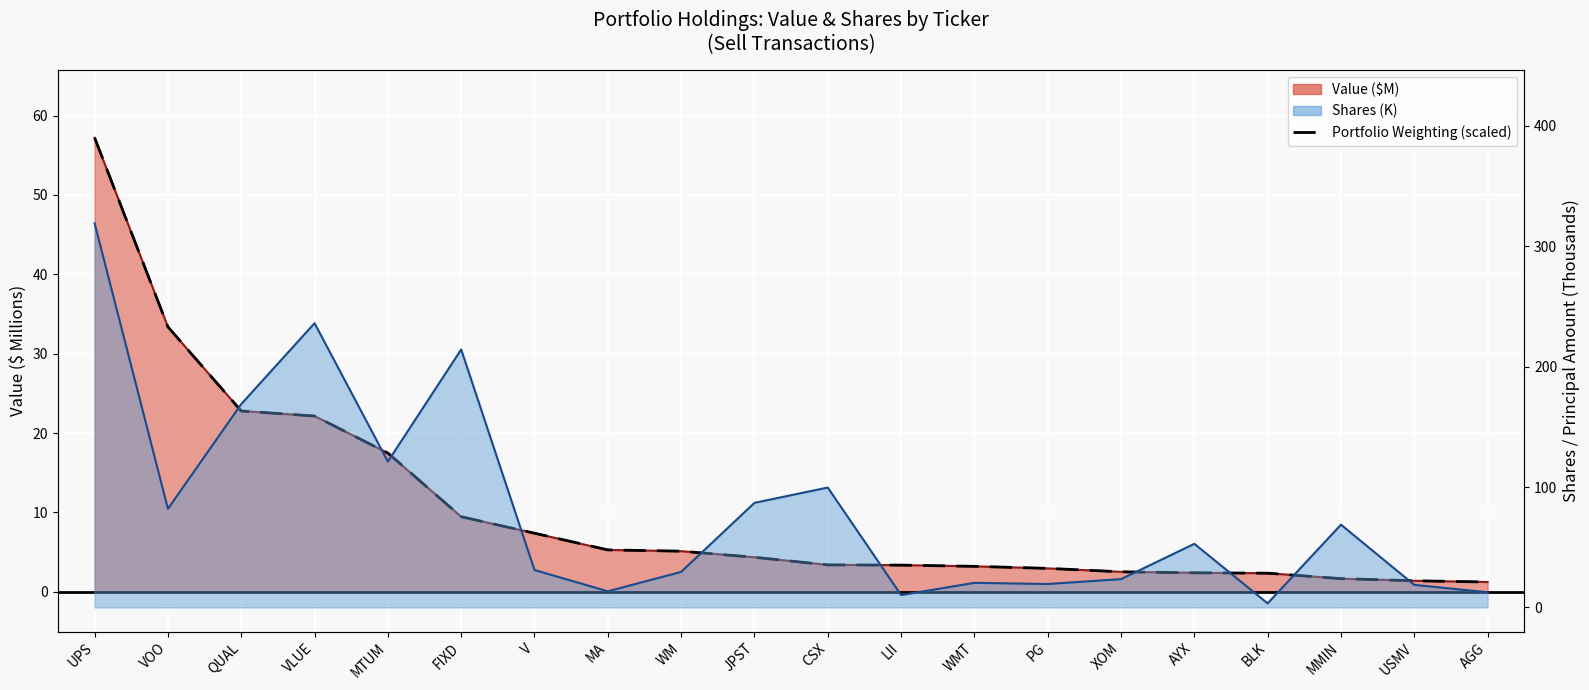

Which label corresponds to the smallest value in the chart?

AGG